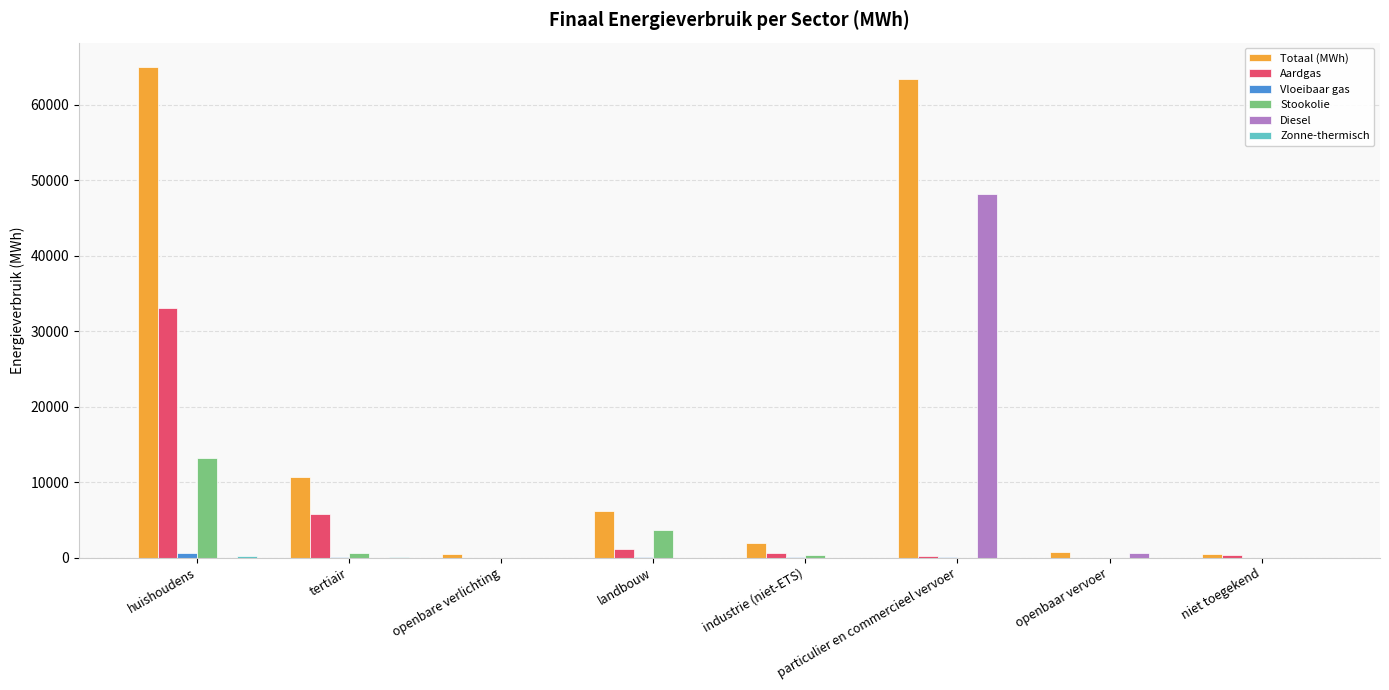

How many data points in Diesel are above 0?

2